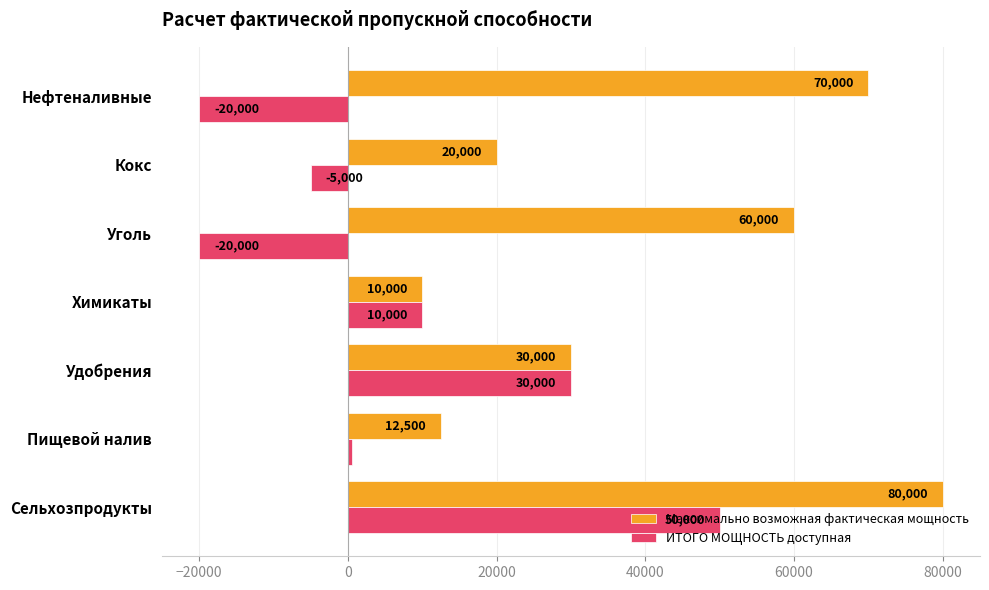

Rank the series by their maximum value, from highest to lowest.

Максимально возможная фактическая мощность, ИТОГО МОЩНОСТЬ доступная